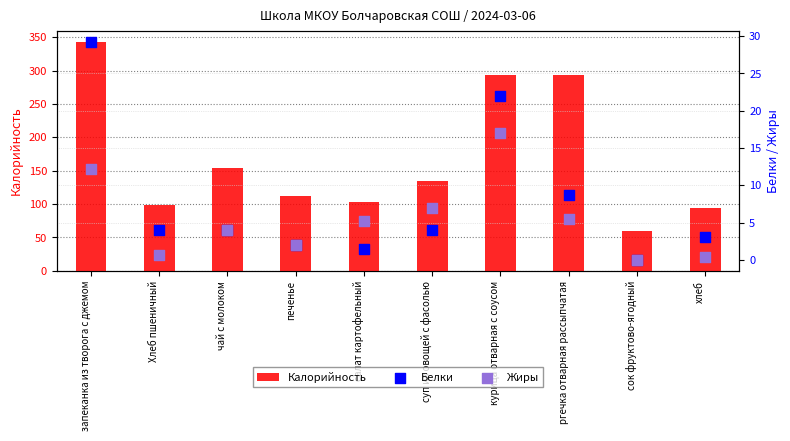

Which series reaches the maximum Y coordinate?

Калорийность